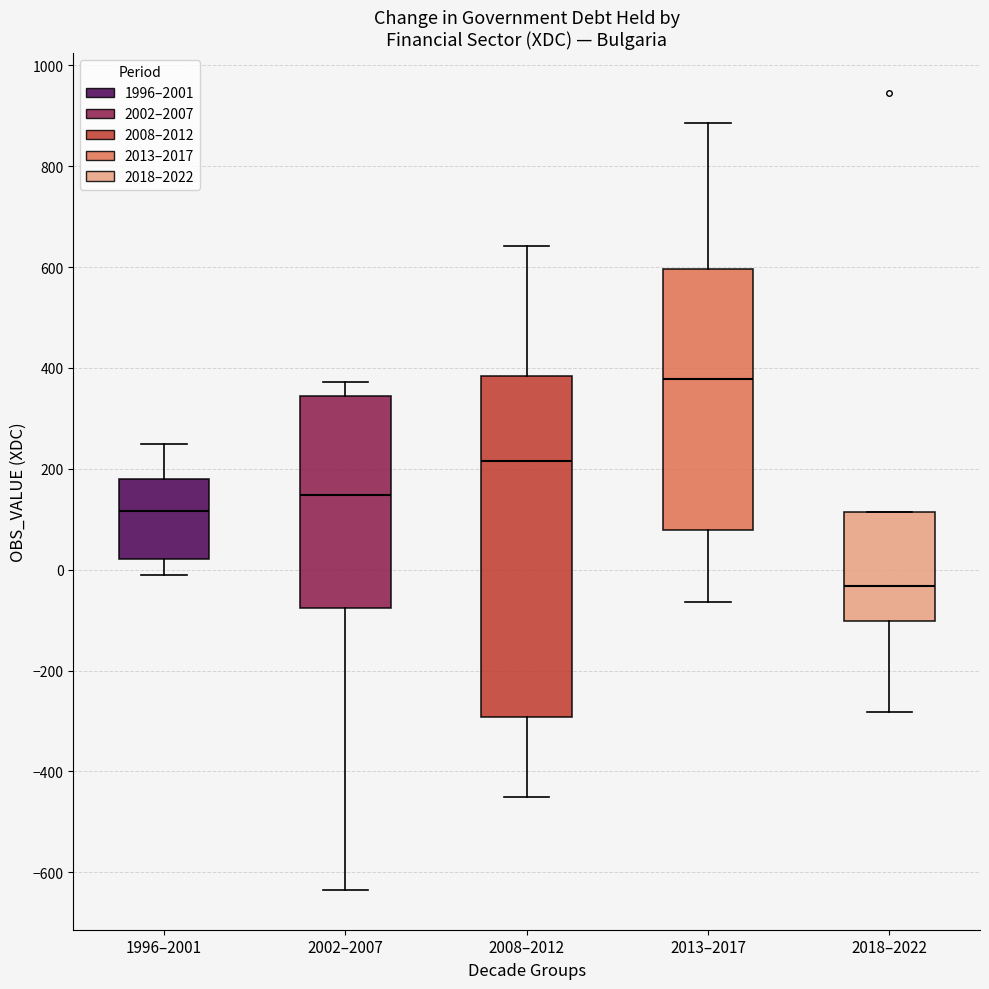

Reading left to right, transcribe this box plot: for each box, give where its median line is, the range the box spans, and where its two whiskers end, as read against the y-axis. The values are not printed on the chart, so give them approximately, as read against the axis.

1996–2001: median 120, box 20 to 180, whiskers 0 to 240
2002–2007: median 140, box -80 to 340, whiskers -640 to 380
2008–2012: median 220, box -300 to 380, whiskers -440 to 640
2013–2017: median 380, box 80 to 600, whiskers -60 to 880
2018–2022: median -40, box -100 to 120, whiskers -280 to 120